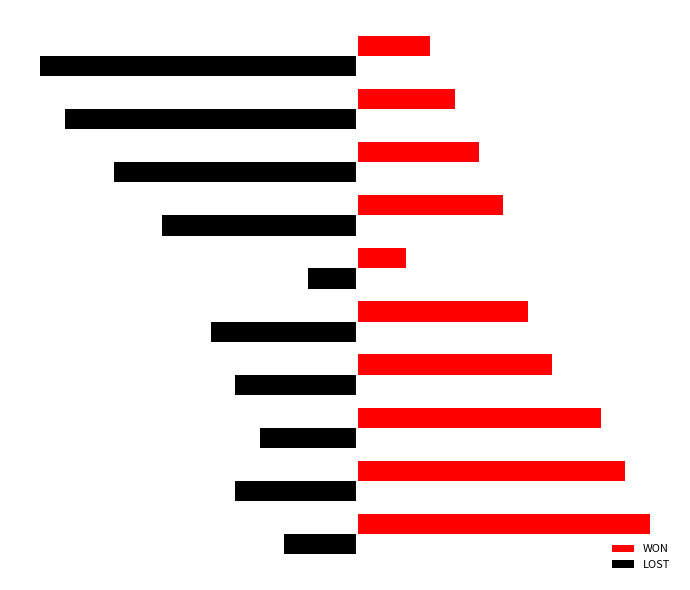

What are all the series names shown in the legend?

WON, LOST